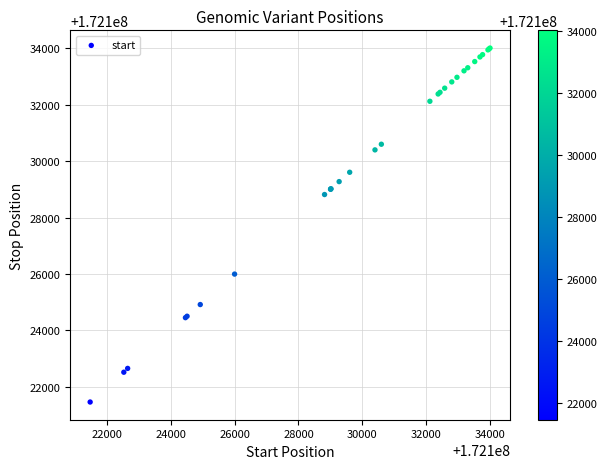

What Y value in the scatter plot is closest to 172127738?

172128820